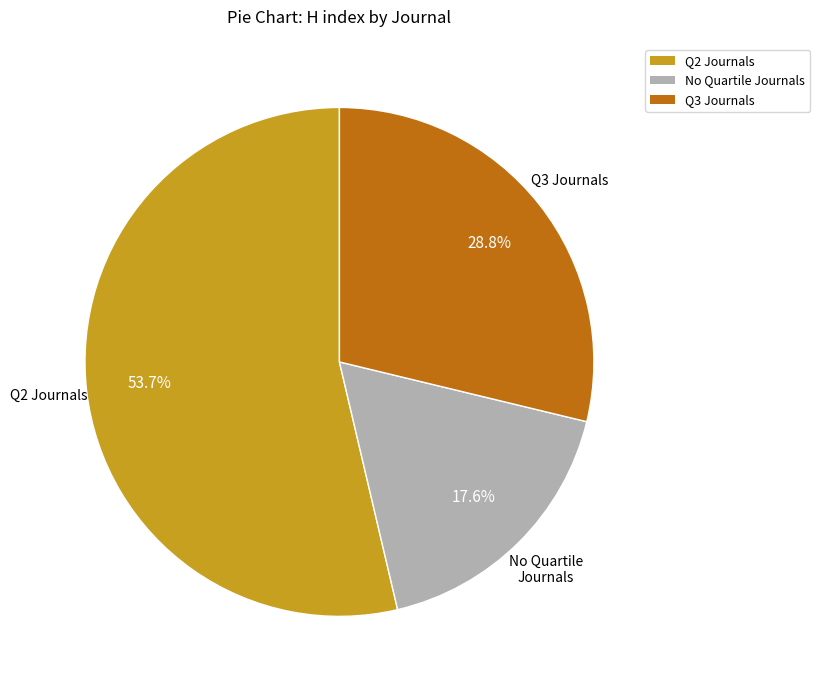

Is there a majority slice in this chart?

Yes